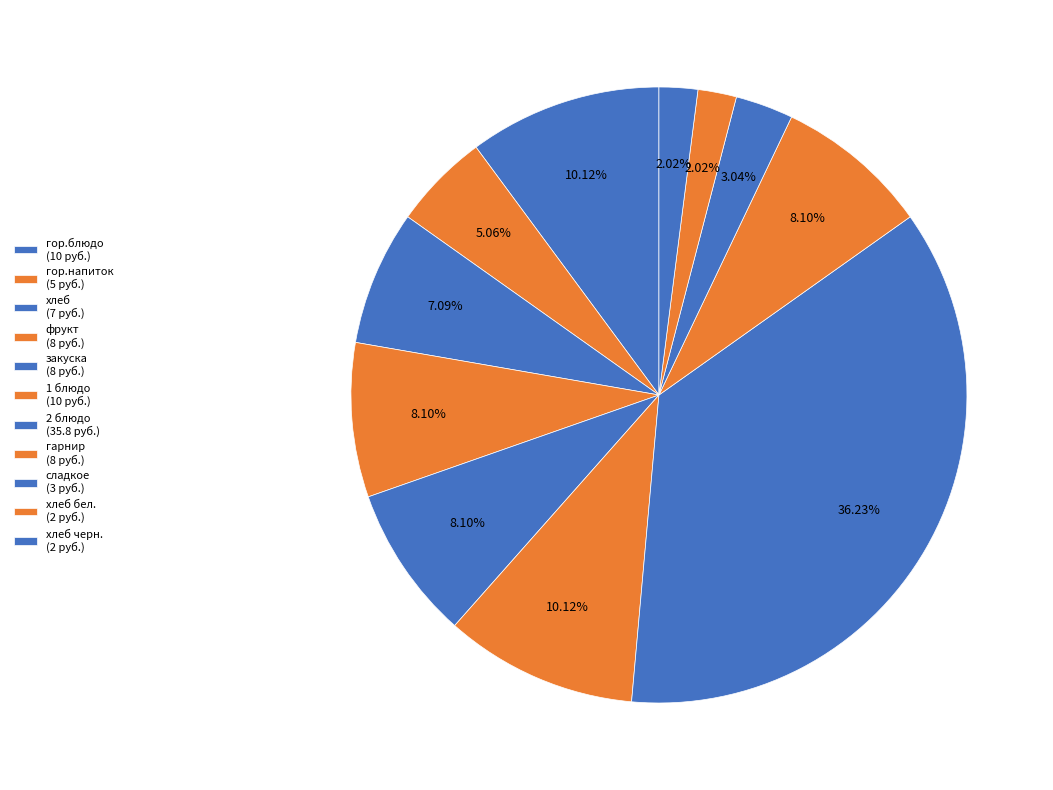

How many segments does this pie chart have?

11